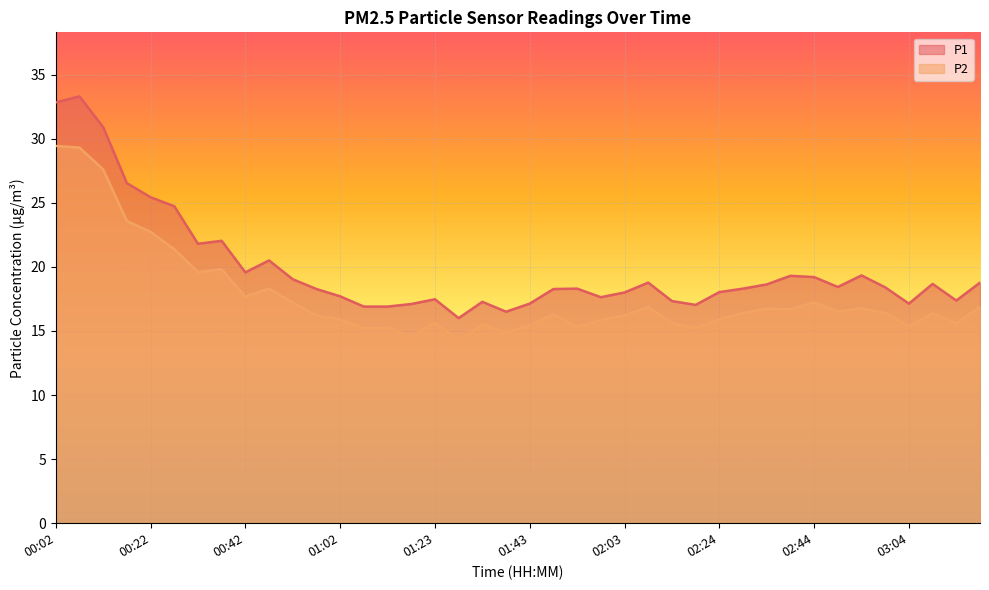

Reading left to right, what are all the values shown in this chart?

P1: 00:02=32.8	00:07=33.3	00:12=30.9	00:17=26.5	00:22=25.4	00:27=24.7	00:32=21.8	00:37=22.0	00:42=19.6	00:47=20.5	00:52=19.0	00:57=18.3	01:02=17.7	01:08=16.9	01:13=16.9	01:18=17.1	01:23=17.5	01:28=16.0	01:33=17.3	01:38=16.5	01:43=17.1	01:48=18.3	01:53=18.3	01:58=17.6	02:03=18.0	02:08=18.8	02:13=17.3	02:18=17.0	02:24=18.0	02:29=18.3	02:34=18.6	02:39=19.3	02:44=19.2	02:49=18.4	02:54=19.3	02:59=18.4	03:04=17.1	03:09=18.7	03:14=17.4	03:19=18.8
P2: 00:02=29.4	00:07=29.3	00:12=27.6	00:17=23.6	00:22=22.7	00:27=21.4	00:32=19.6	00:37=19.8	00:42=17.7	00:47=18.3	00:52=17.2	00:57=16.2	01:02=15.9	01:08=15.2	01:13=15.3	01:18=14.6	01:23=15.6	01:28=14.3	01:33=15.5	01:38=14.9	01:43=15.4	01:48=16.3	01:53=15.3	01:58=15.8	02:03=16.2	02:08=16.9	02:13=15.6	02:18=15.2	02:24=15.9	02:29=16.4	02:34=16.7	02:39=16.7	02:44=17.2	02:49=16.5	02:54=16.8	02:59=16.4	03:04=15.4	03:09=16.4	03:14=15.6	03:19=16.9